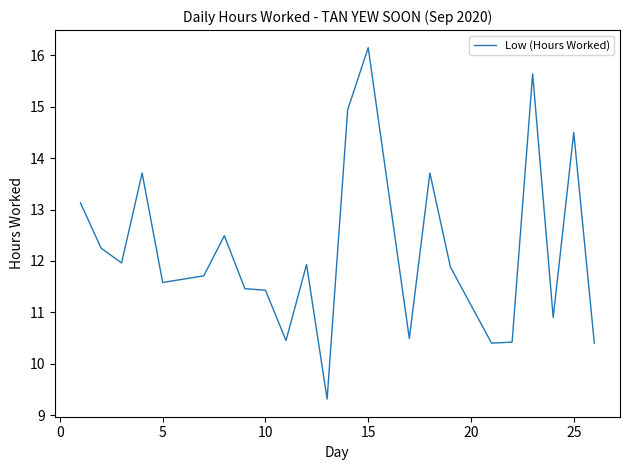

What is the difference between the maximum and minimum values?

6.8